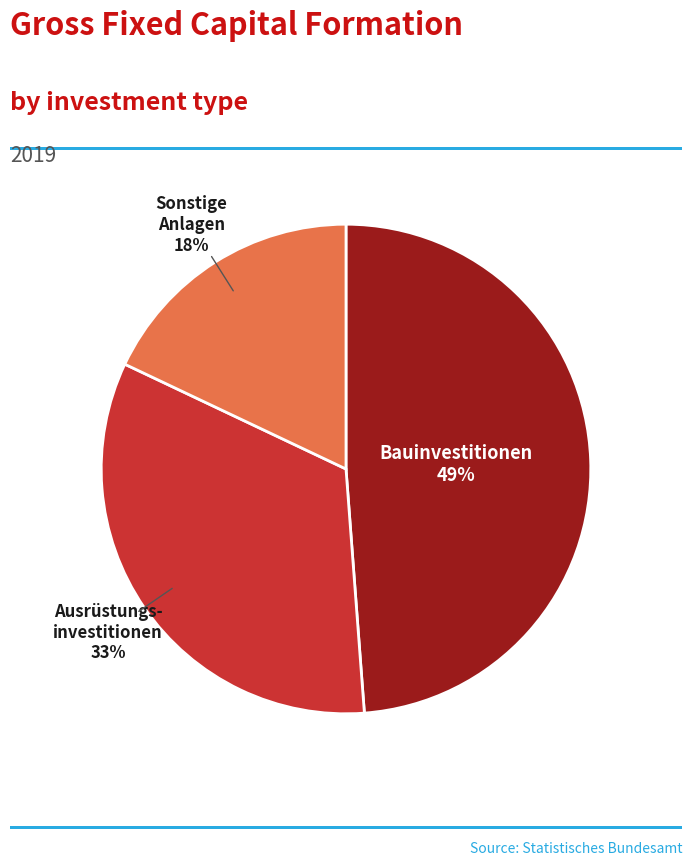

To the nearest percent, what is the difference between the largest and smallest slice percentages?

31%